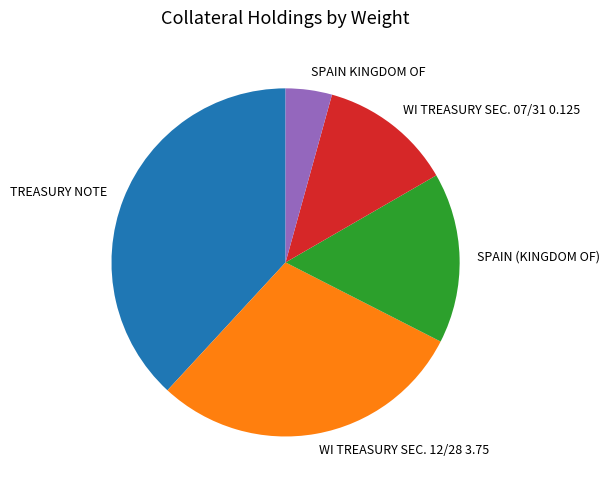

True or false: TREASURY NOTE accounts for 38% of the total.

True